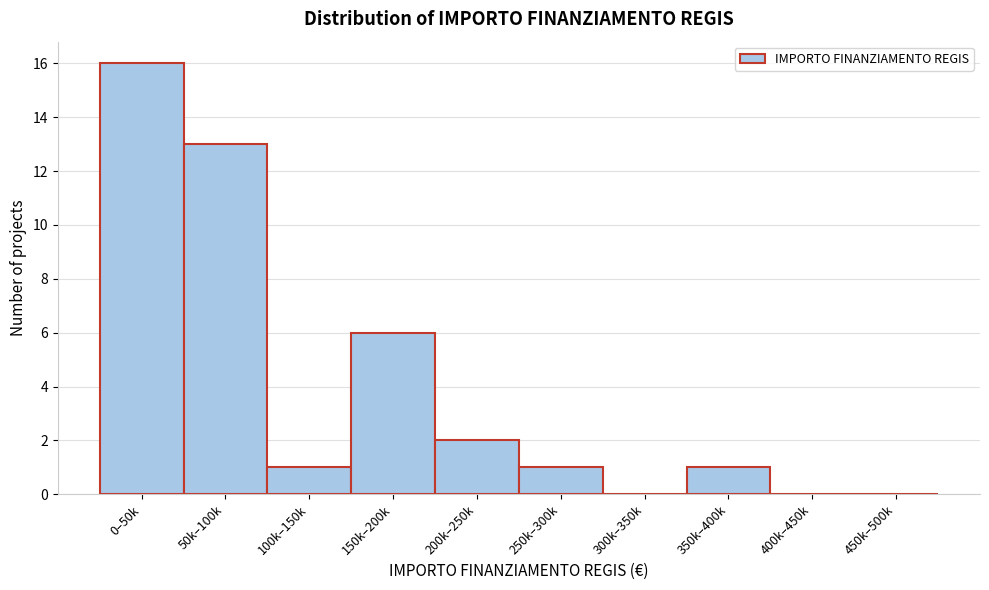

Reading left to right, extract all data points from this chart.

0–50k=16	50k–100k=13	100k–150k=1	150k–200k=6	200k–250k=2	250k–300k=1	300k–350k=0	350k–400k=1	400k–450k=0	450k–500k=0